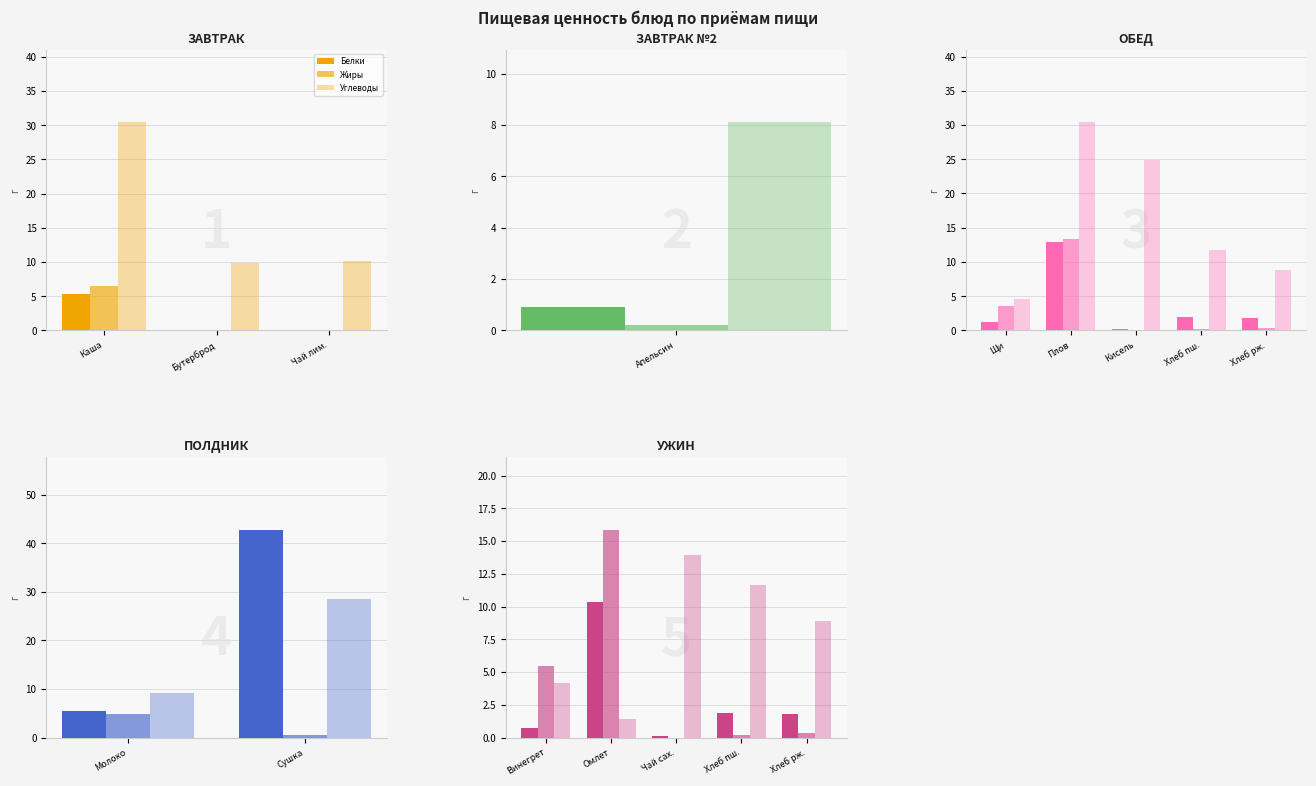

How many groups of bars are there?

5